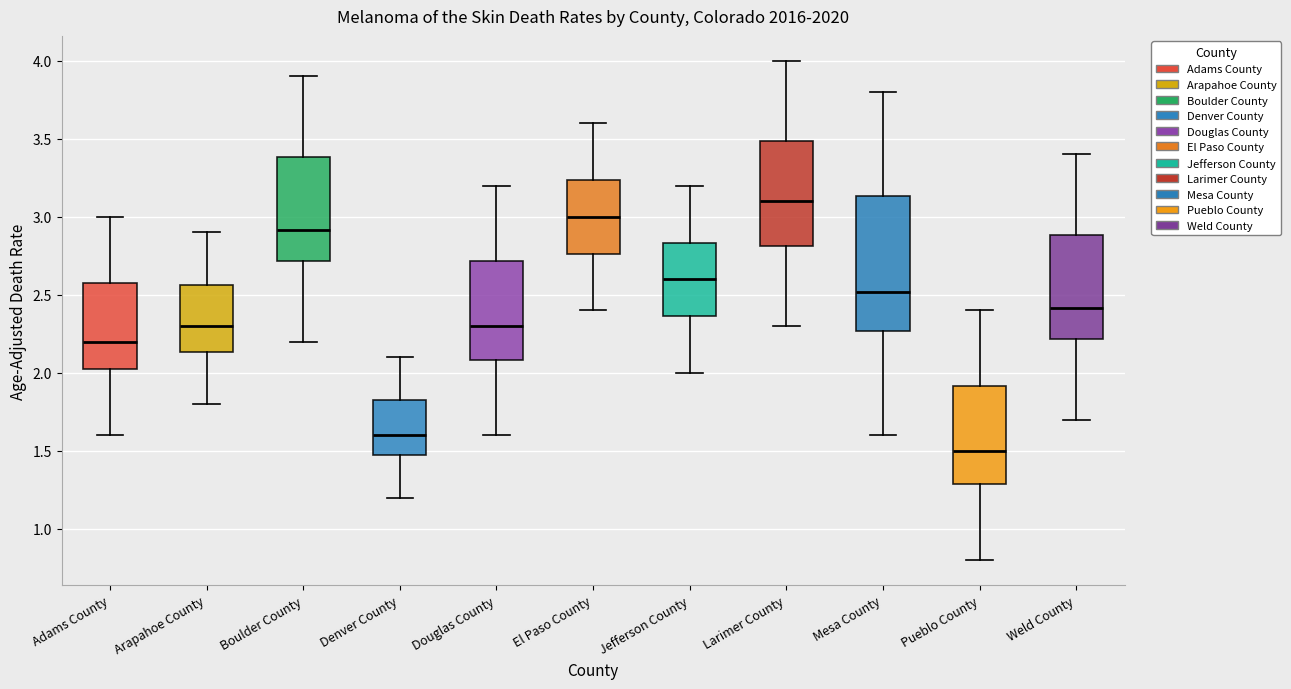

Reading left to right, transcribe this box plot: for each box, give where its median line is, the range the box spans, and where its two whiskers end, as read against the y-axis. The values are not printed on the chart, so give them approximately, as read against the axis.

Adams County: median 2.20, box 2.05 to 2.60, whiskers 1.60 to 3.00
Arapahoe County: median 2.30, box 2.15 to 2.55, whiskers 1.80 to 2.90
Boulder County: median 2.90, box 2.70 to 3.40, whiskers 2.20 to 3.90
Denver County: median 1.60, box 1.45 to 1.85, whiskers 1.20 to 2.10
Douglas County: median 2.30, box 2.10 to 2.70, whiskers 1.60 to 3.20
El Paso County: median 3.00, box 2.75 to 3.25, whiskers 2.40 to 3.60
Jefferson County: median 2.60, box 2.35 to 2.85, whiskers 2.00 to 3.20
Larimer County: median 3.10, box 2.80 to 3.50, whiskers 2.30 to 4.00
Mesa County: median 2.50, box 2.25 to 3.15, whiskers 1.60 to 3.80
Pueblo County: median 1.50, box 1.30 to 1.90, whiskers 0.80 to 2.40
Weld County: median 2.40, box 2.20 to 2.90, whiskers 1.70 to 3.40